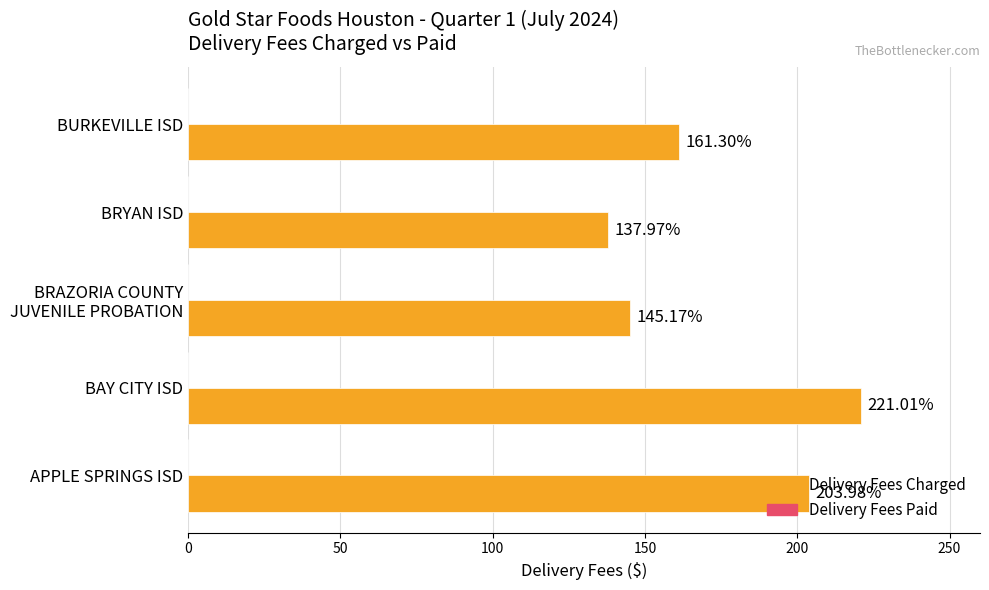

What is the change in value from APPLE SPRINGS ISD to BURKEVILLE ISD?

-42.7